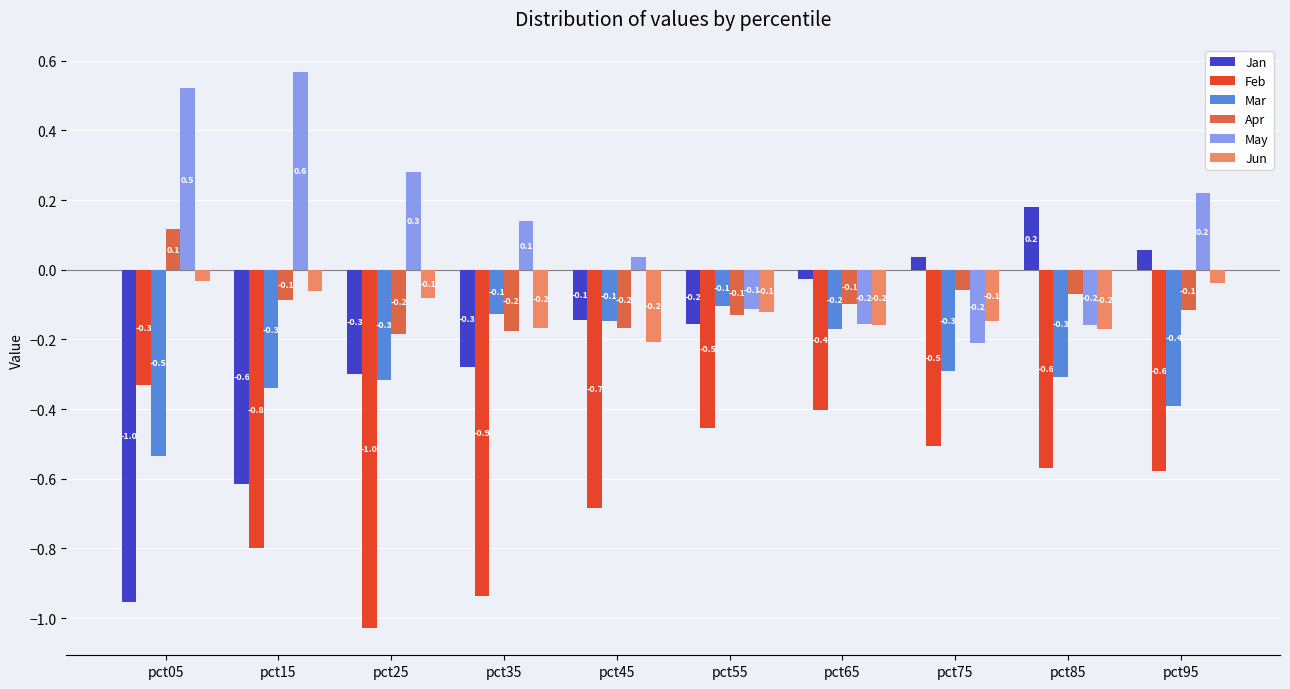

List the series in order of their peak value, lowest first.

Feb, Mar, Jun, Apr, Jan, May